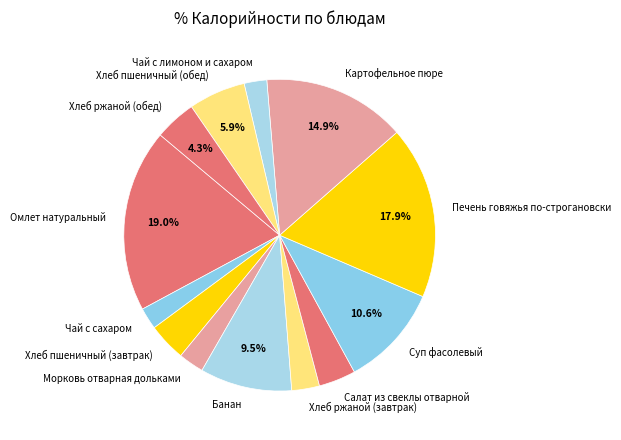

What is the total percentage of Суп фасолевый and Печень говяжья по-строгановски?

28.5%